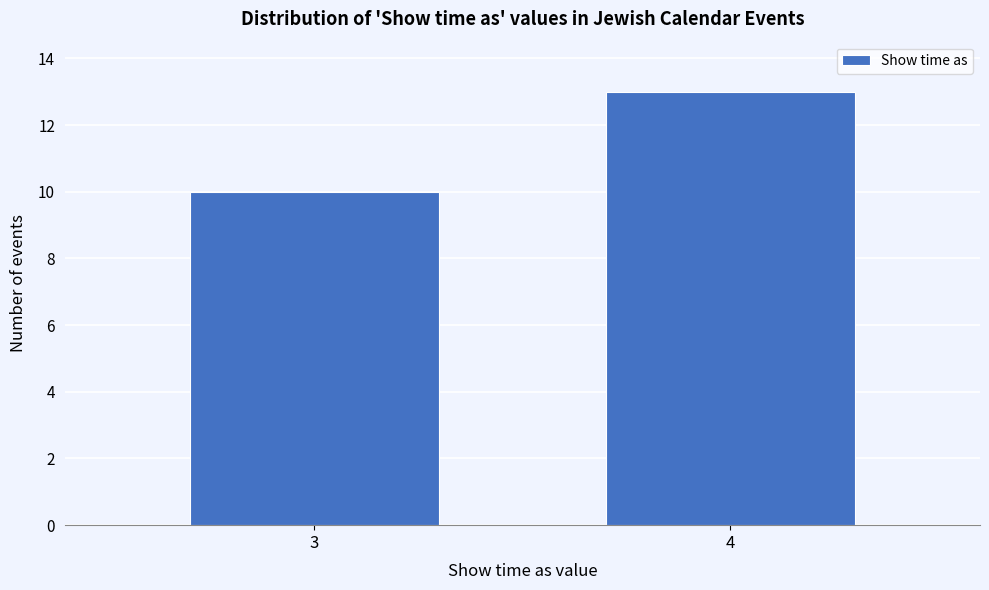

Reading right to left, list all the values displayed in this chart.

4=13	3=10